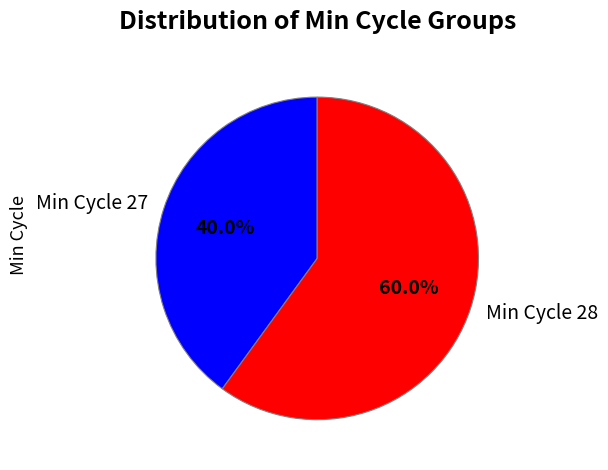

How much of the chart is everything except Min Cycle 28?

40.0%